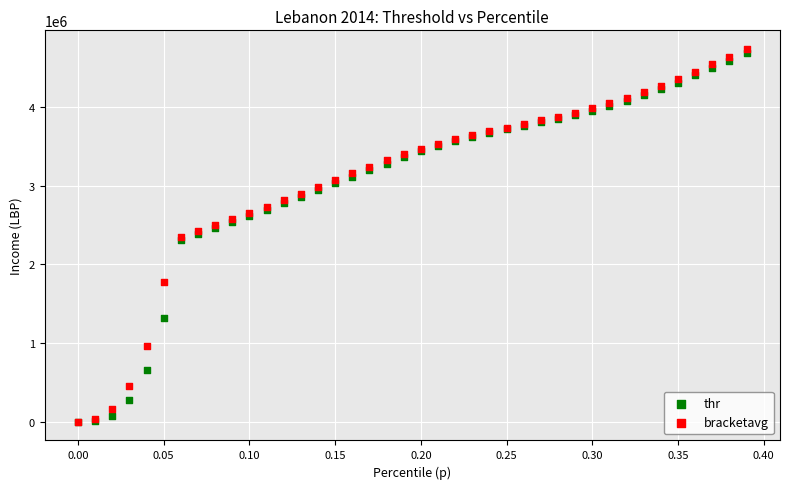

Which series contains the highest Y value?

bracketavg